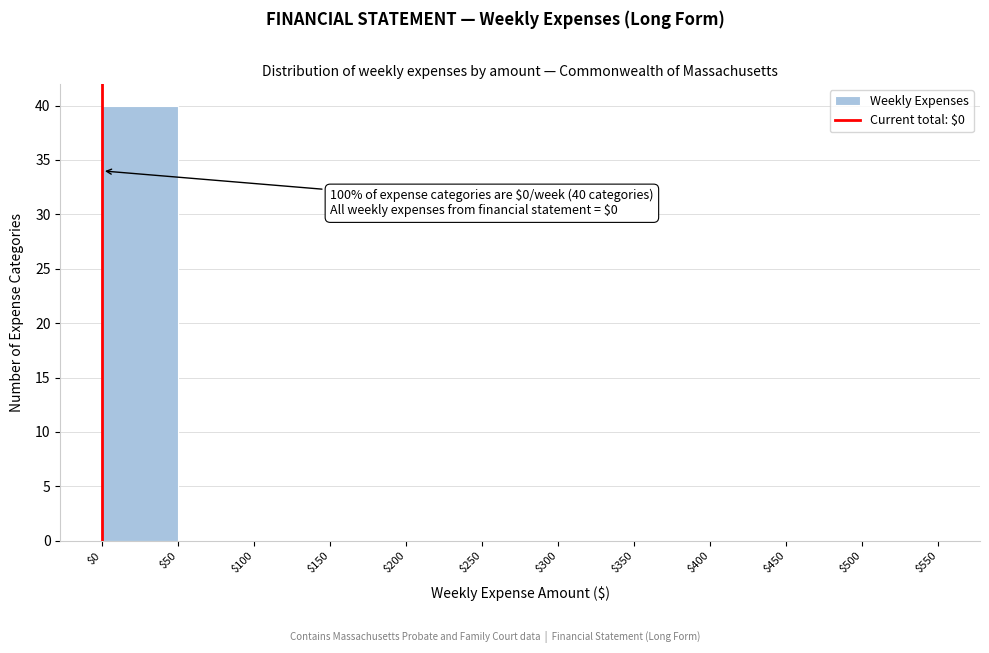

Which range on the x-axis has the tallest bar?

$0 to $50